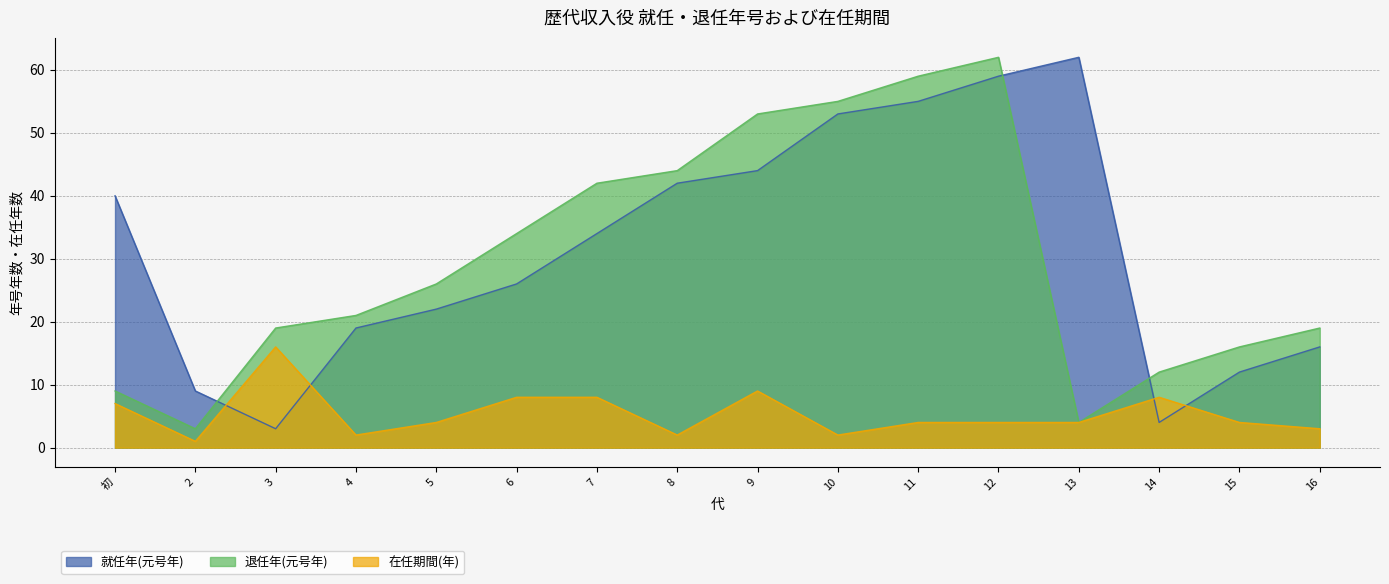

At which category does 退任年(元号年) reach its first local peak?

12